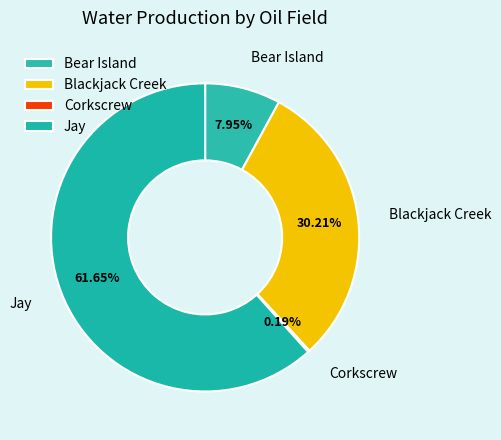

Count the number of slices in the pie.

4